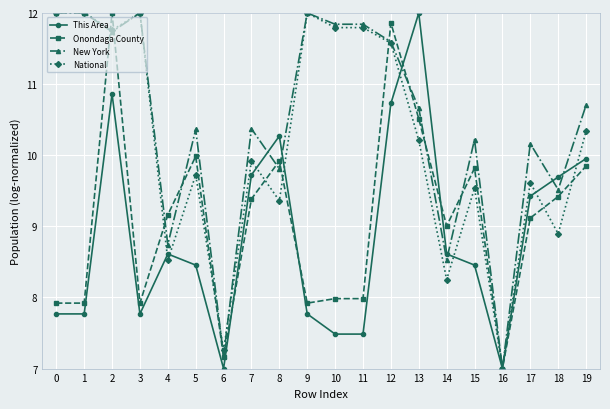

What is the lowest value of the Onondaga County series?

7.0